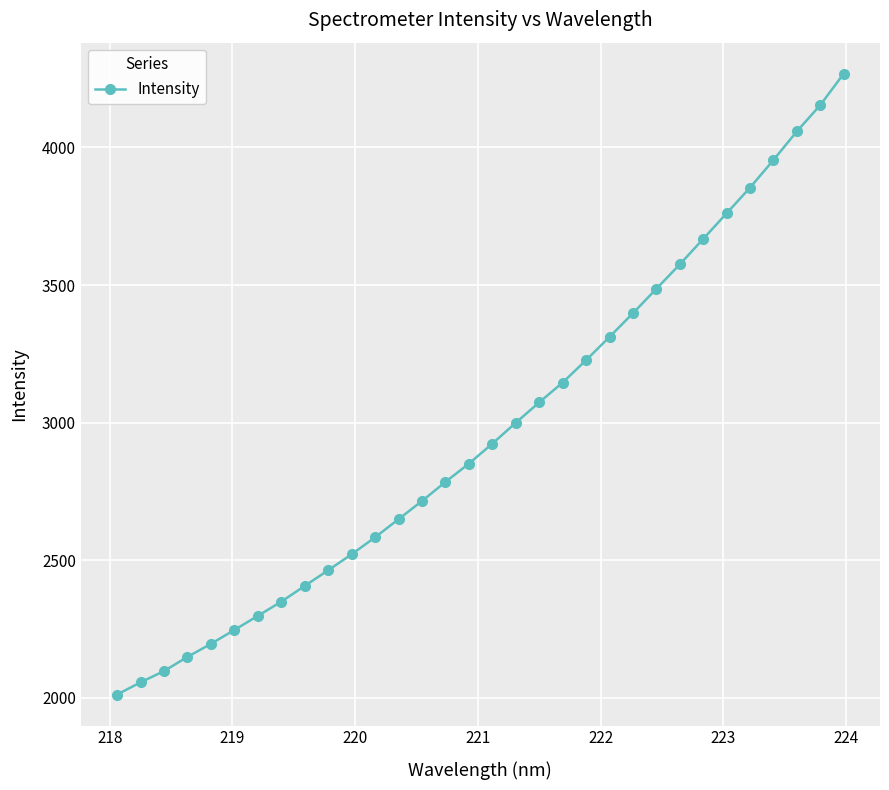

What is the smallest value displayed?

2012.5